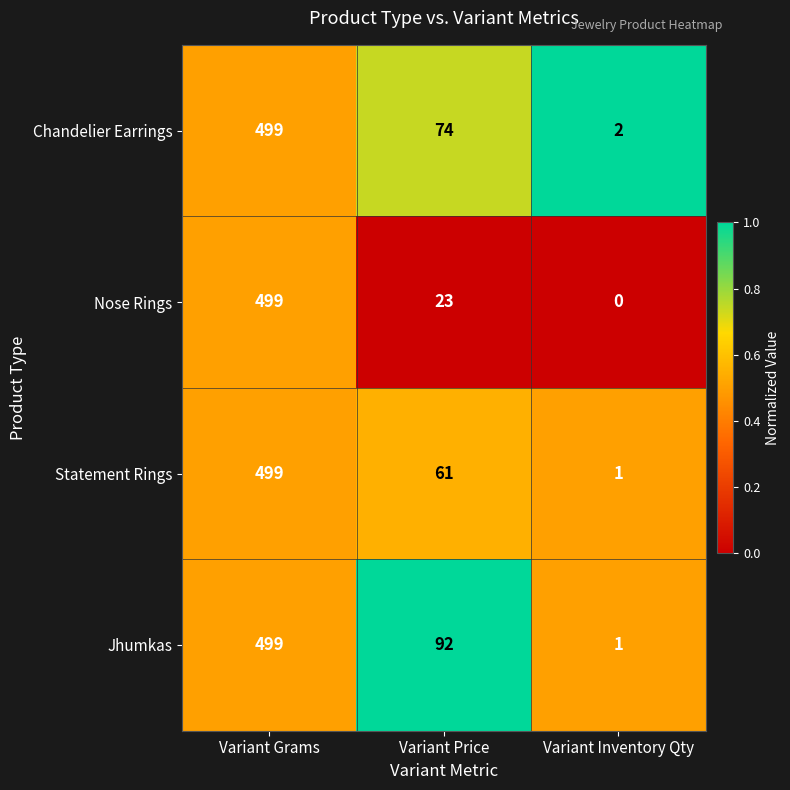

True or false: Chandelier Earrings has a value of 74 at Variant Price.

True